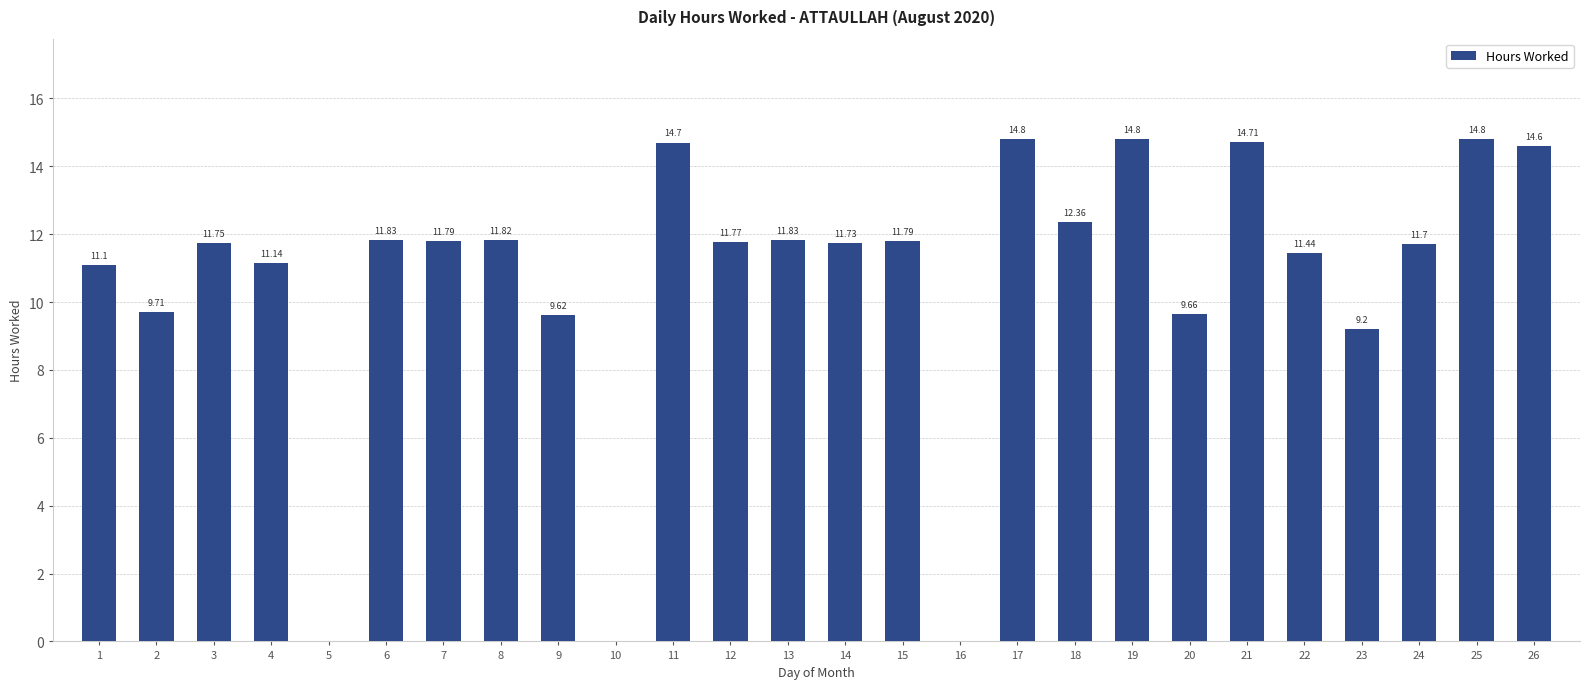

What is the change in value from 11 to 17?

+0.1